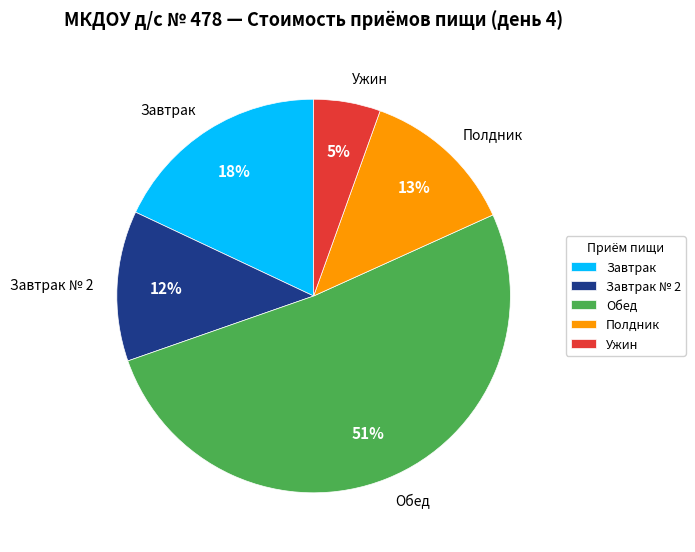

Which slice is the largest?

Обед